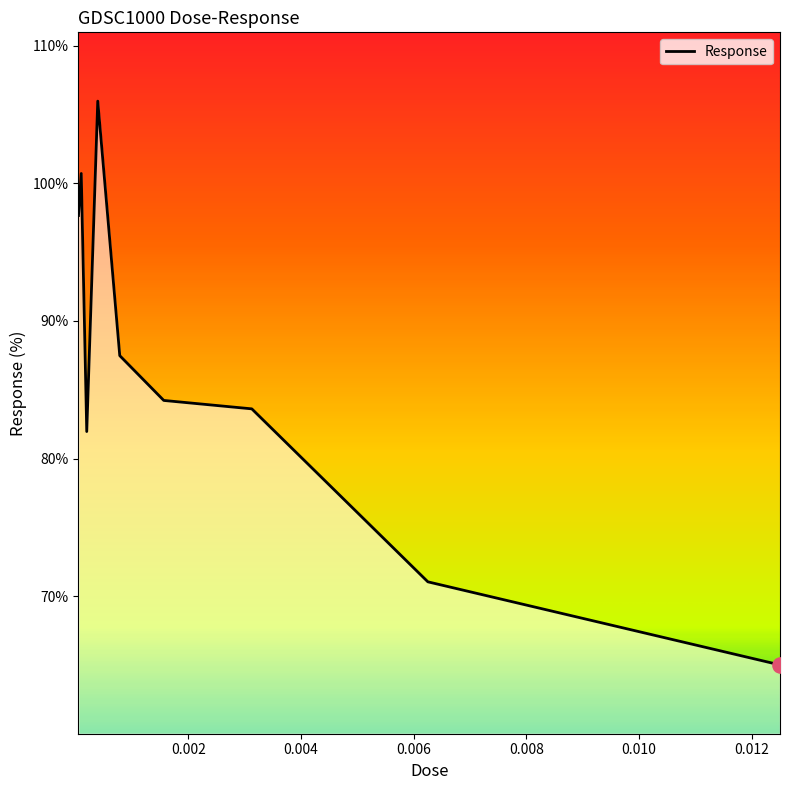

What is the greatest value displayed?

106.0